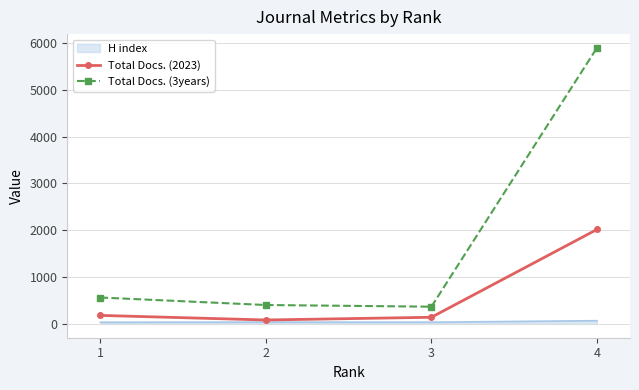

Rank the series by their maximum value, from lowest to highest.

H index, Total Docs. (2023), Total Docs. (3years)